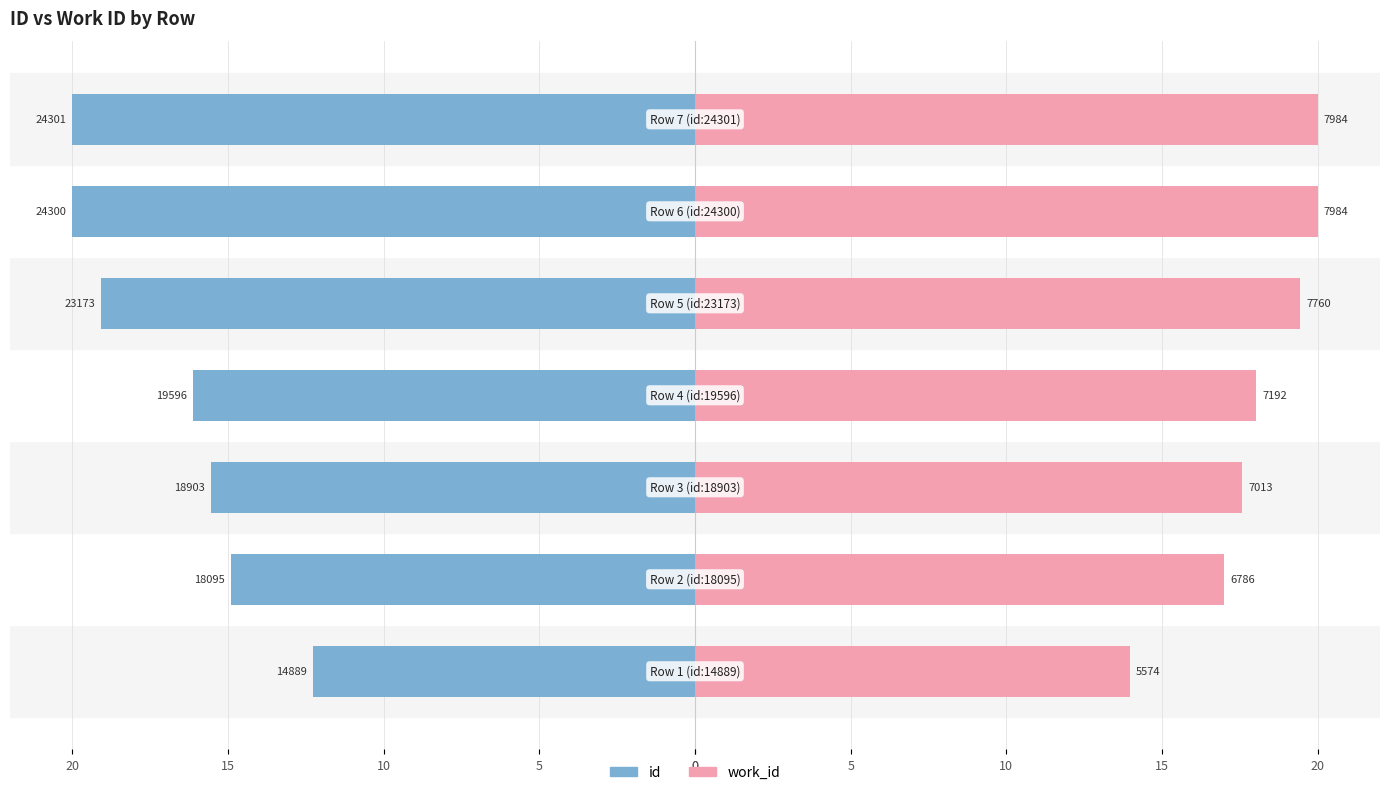

True or false: id has a value of -20.0 at 0.

True